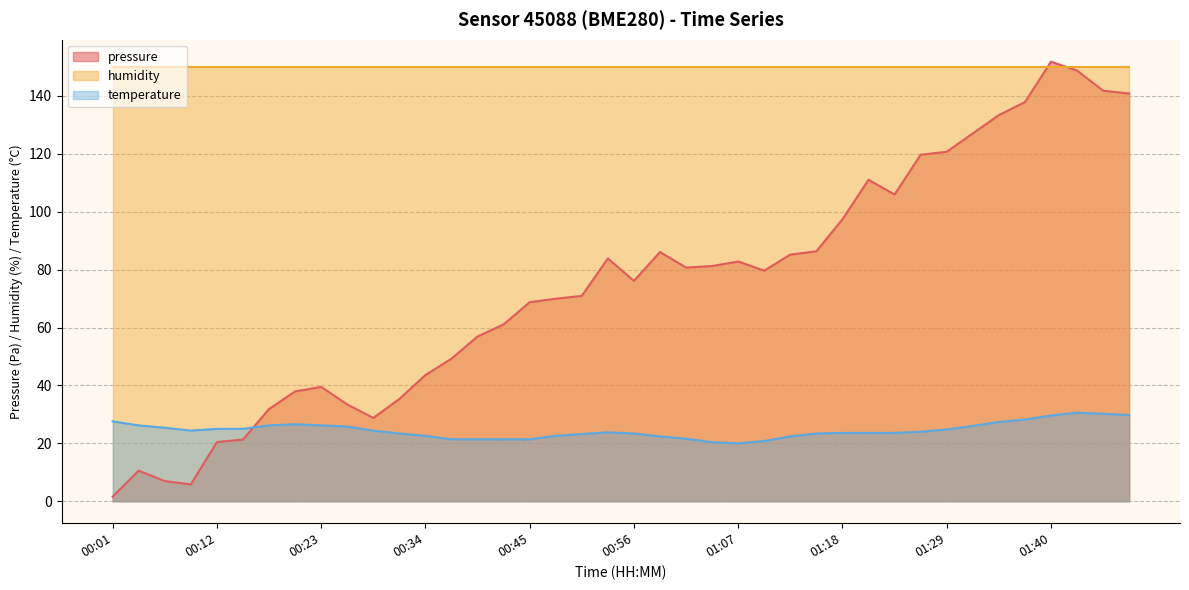

Where is temperature nearest to the value 25?

00:12